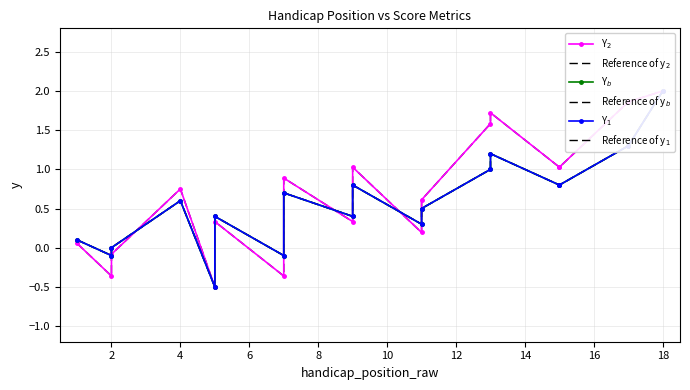

Reading right to left, list all the values displayed in this chart.

Y$_2$: 2.0	1.9	1.0	1.0	1.7	1.6	0.6	0.2	1.0	0.3	0.9	-0.4	0.3	-0.5	0.8	-0.1	-0.4	0.1
Reference of y$_2$: 2.0	1.9	1.0	1.0	1.7	1.6	0.6	0.2	1.0	0.3	0.9	-0.4	0.3	-0.5	0.8	-0.1	-0.4	0.1
Y$_b$: 2.0	1.3	0.8	0.8	1.2	1.0	0.5	0.3	0.8	0.4	0.7	-0.1	0.4	-0.5	0.6	0.0	-0.1	0.1
Reference of y$_b$: 2.0	1.3	0.8	0.8	1.2	1.0	0.5	0.3	0.8	0.4	0.7	-0.1	0.4	-0.5	0.6	0.0	-0.1	0.1
Y$_1$: 2.0	1.3	0.8	0.8	1.2	1.0	0.5	0.3	0.8	0.4	0.7	-0.1	0.4	-0.5	0.6	0.0	-0.1	0.1
Reference of y$_1$: 2.0	1.3	0.8	0.8	1.2	1.0	0.5	0.3	0.8	0.4	0.7	-0.1	0.4	-0.5	0.6	0.0	-0.1	0.1